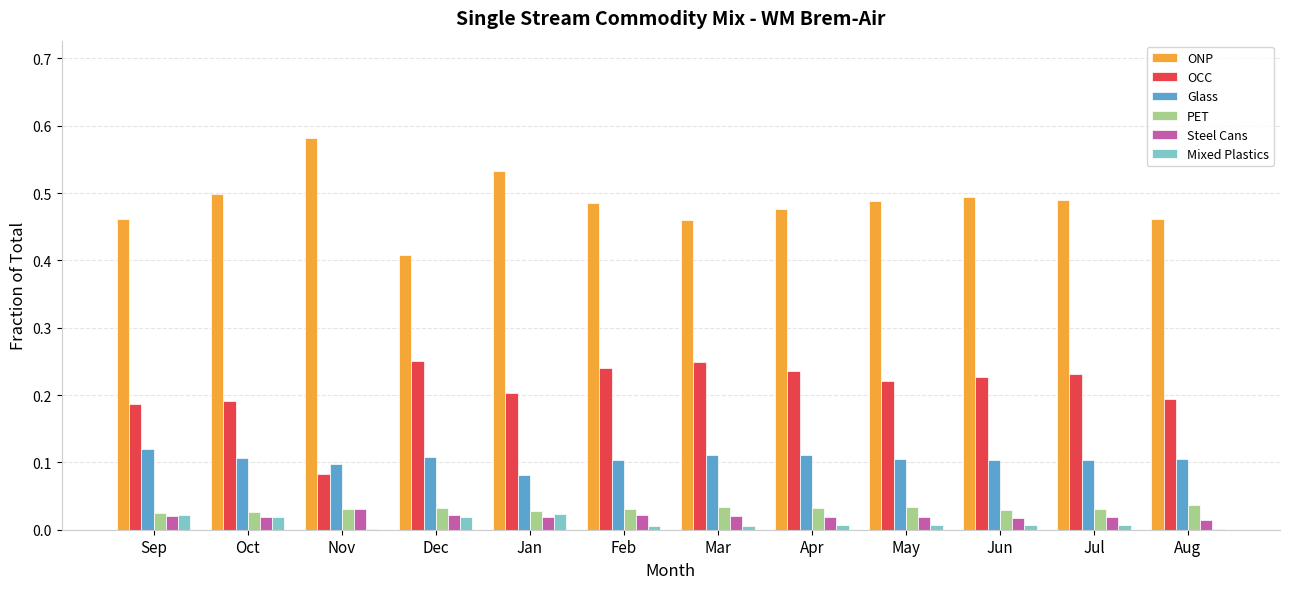

How many groups of bars are there?

12